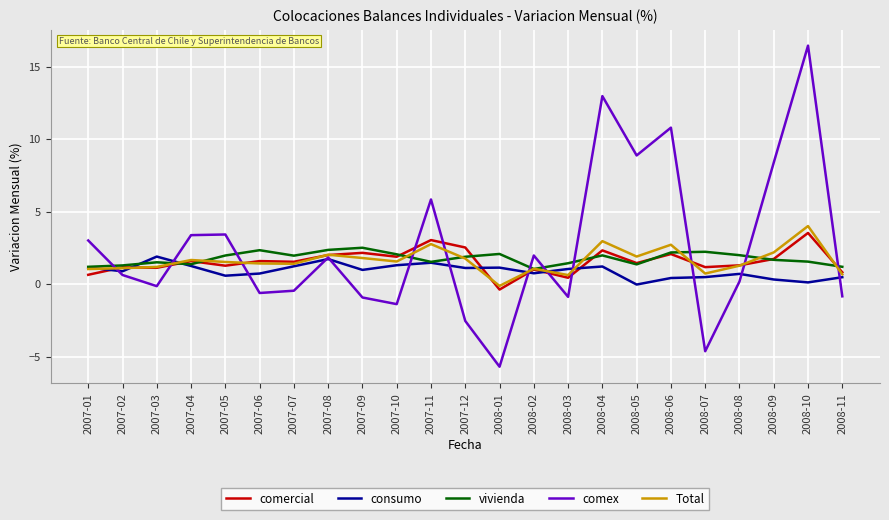

How many times do comex and vivienda cross each other?

11